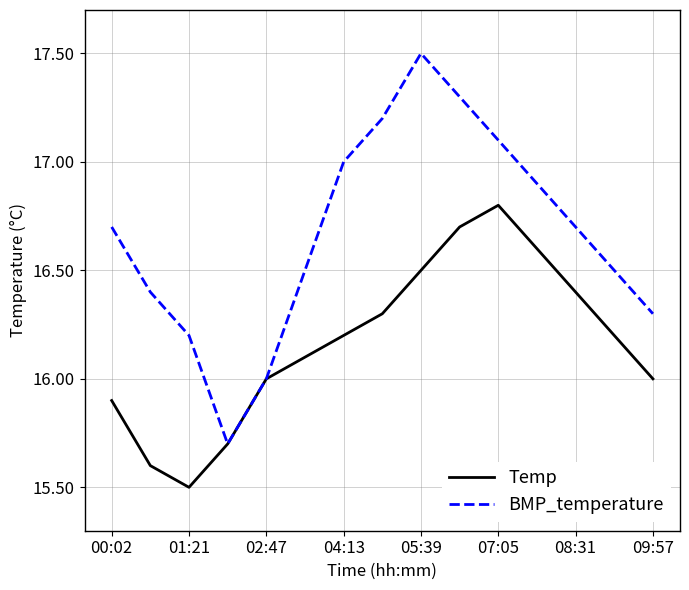

How many lines are shown in the chart?

2